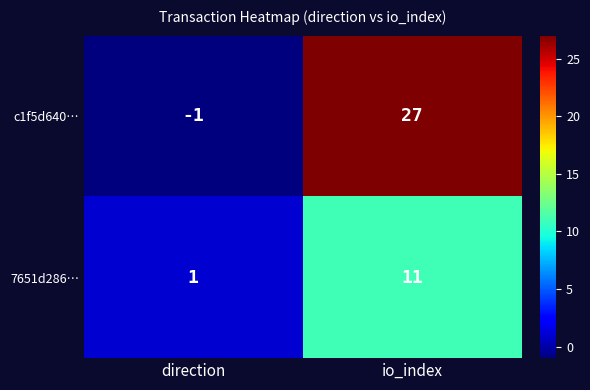

How many data points in 7651d286… are less than 11?

1